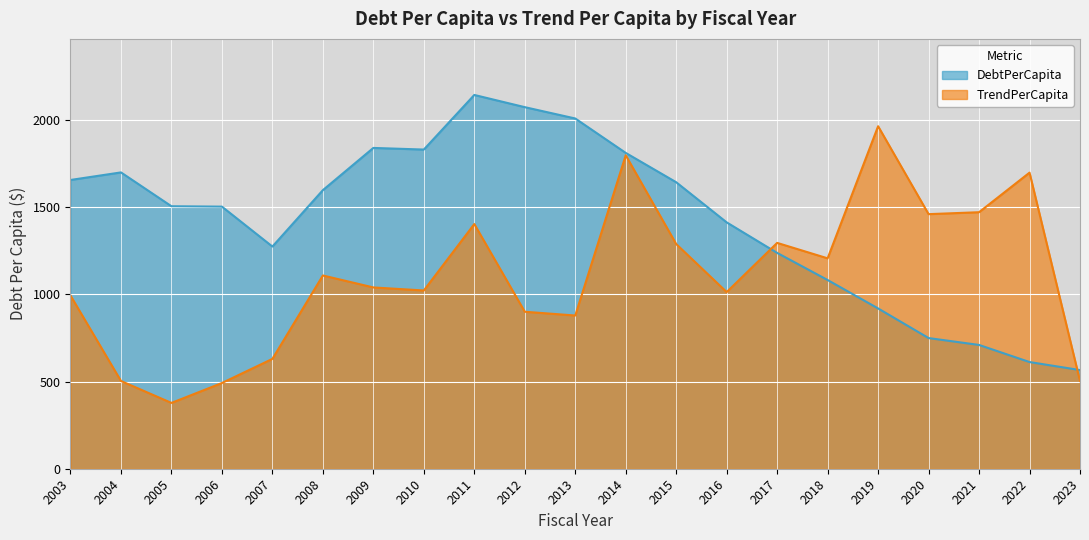

What is the value of the TrendPerCapita point at the 12th from the left?

1797.3